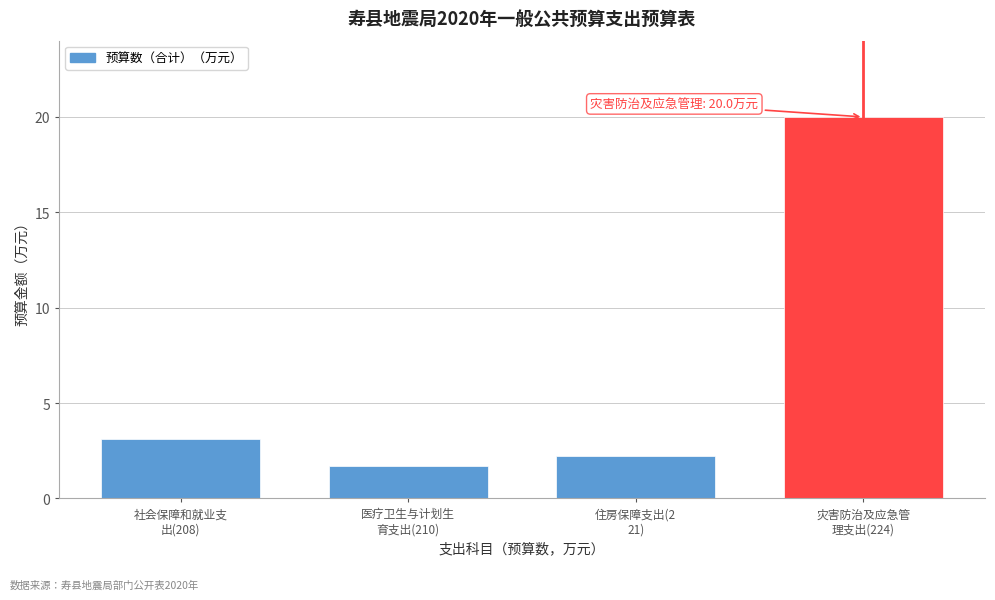

Reading left to right, what are all the values shown in this chart?

3.1	1.7	2.2	20.0